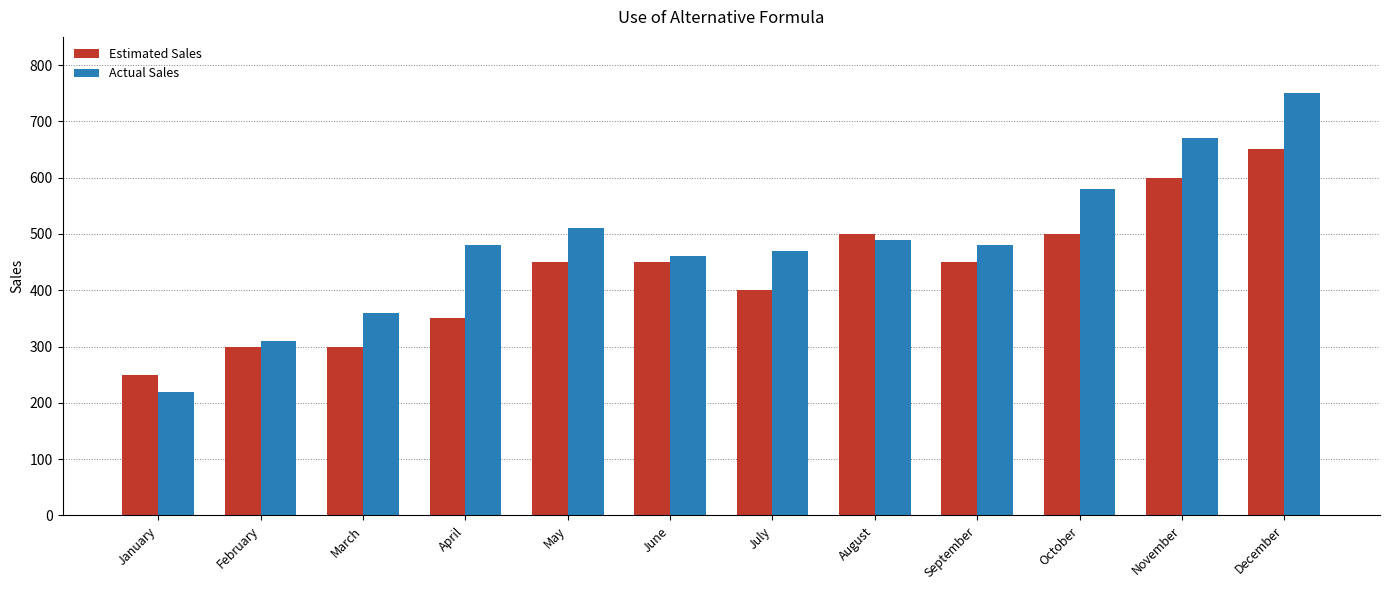

How many distinct data groups are displayed?

2